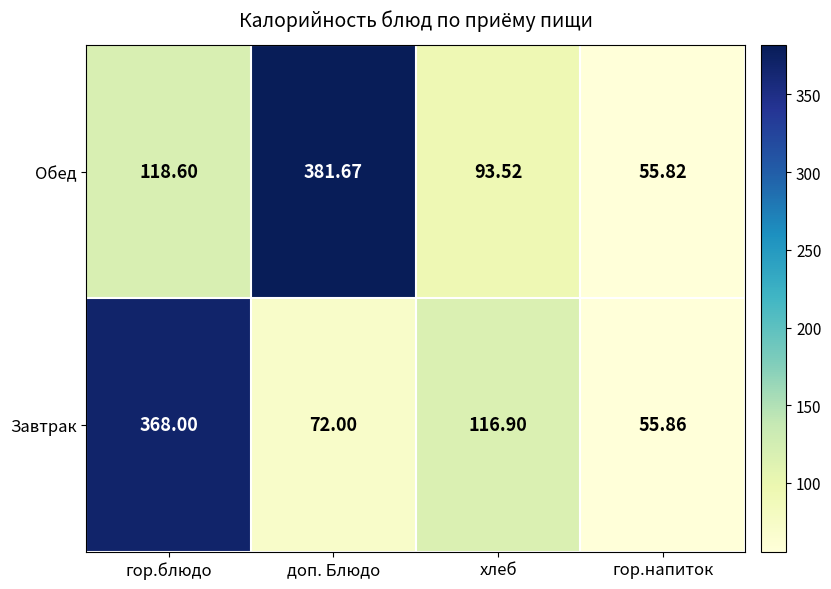

What is the smallest value displayed?

55.8